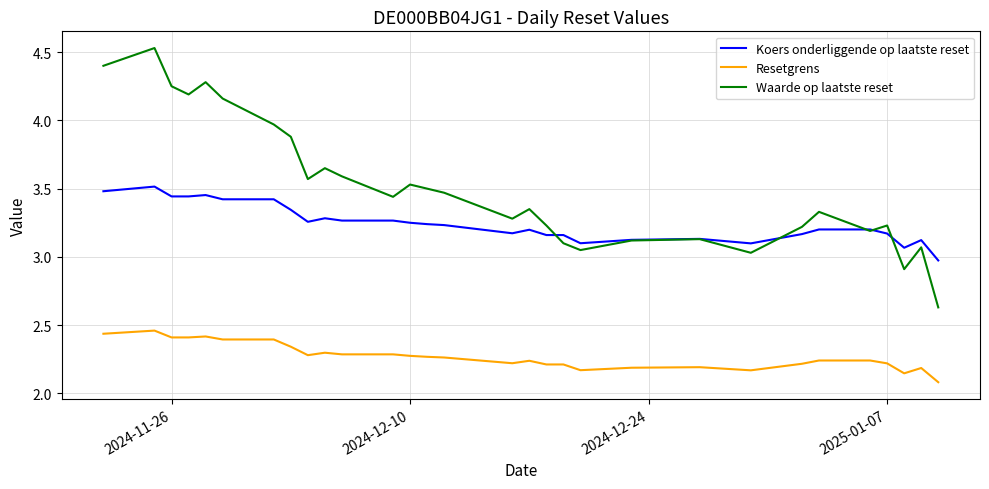

How many distinct data groups are displayed?

3